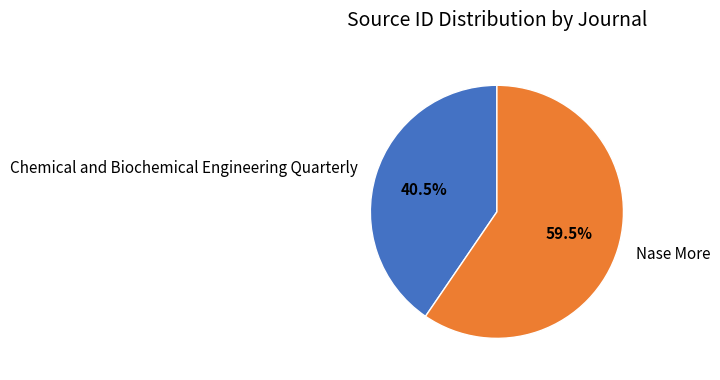

What is the smallest slice in the pie chart?

Chemical and Biochemical Engineering Quarterly